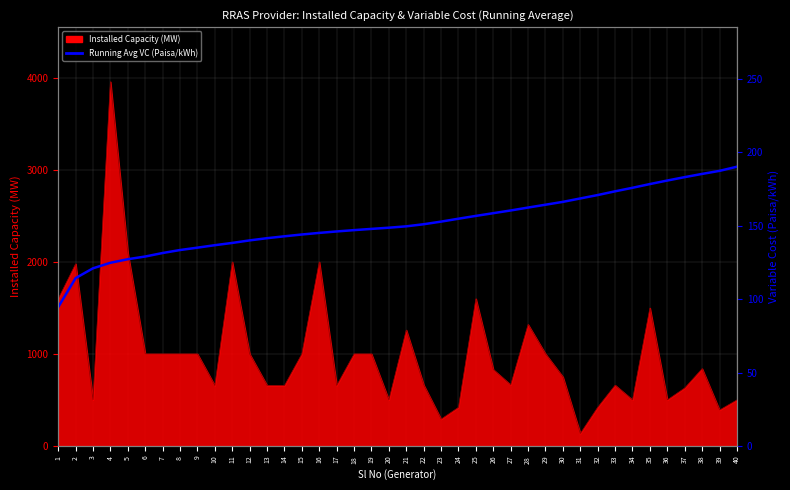

What is the change in value from 1 to 29?

+69.8